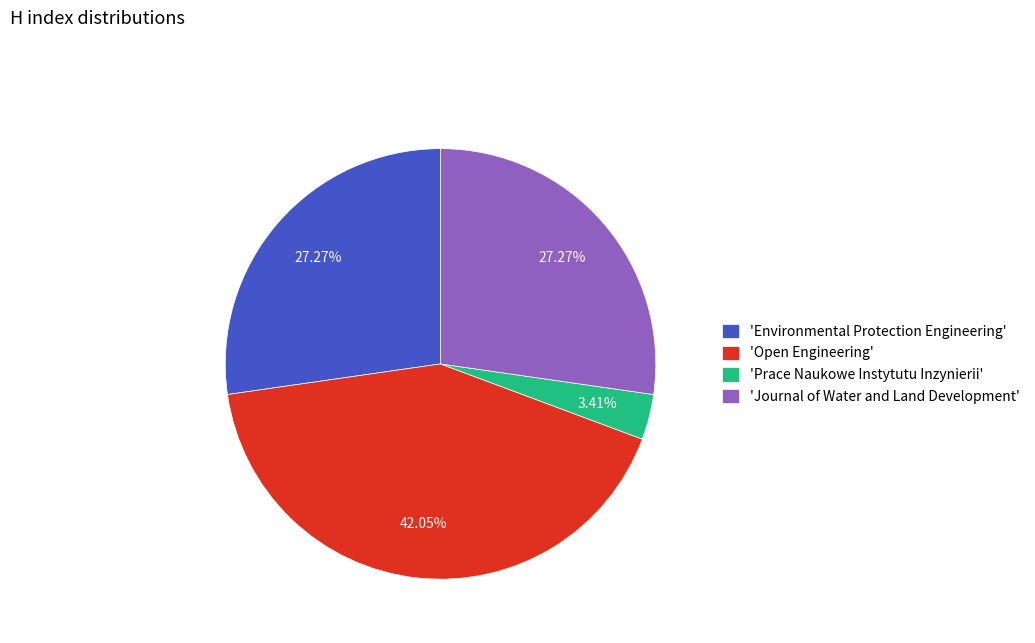

Which has a higher value, 'Journal of Water and Land Development' or 'Prace Naukowe Instytutu Inzynierii'?

'Journal of Water and Land Development'